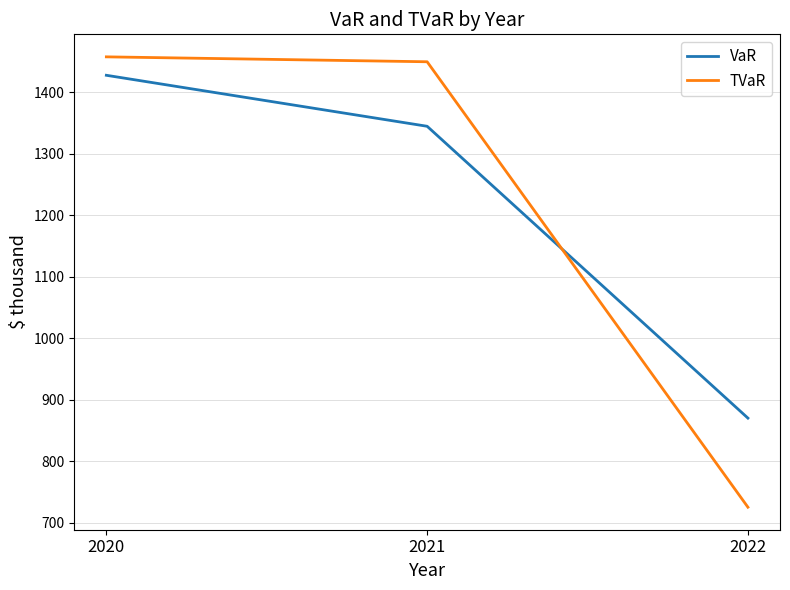

What is the spread (max minus min) of values at 2022?

145